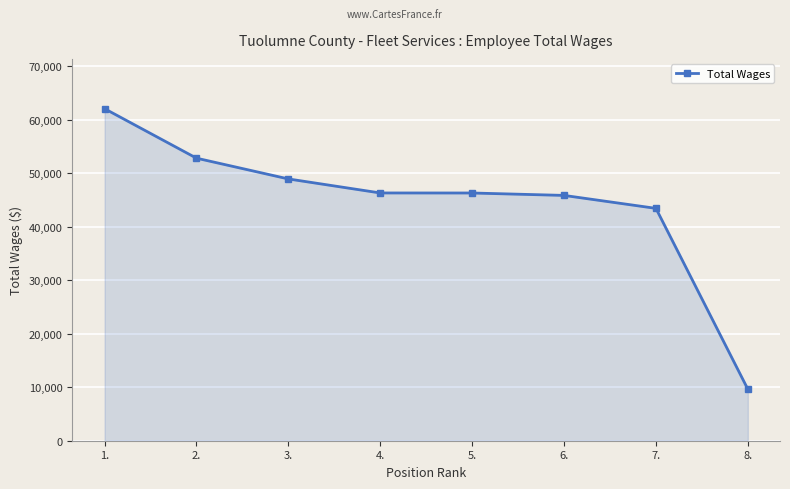

At which label is the value closest to 35831?

7.